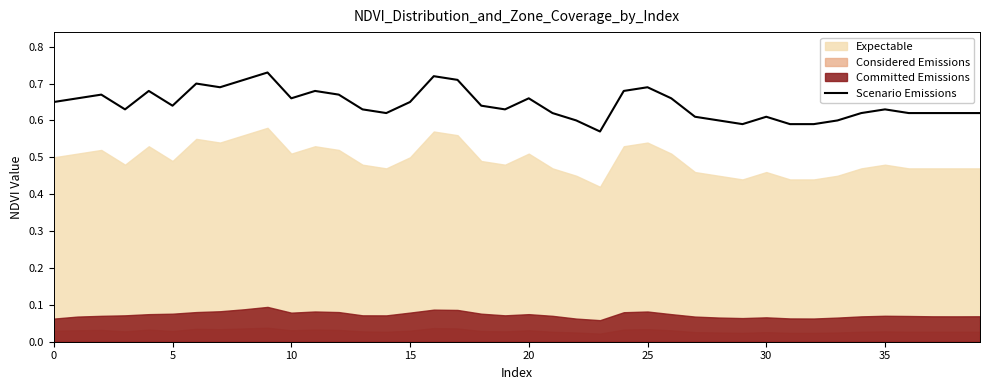

What is the sum of all values?

25.8